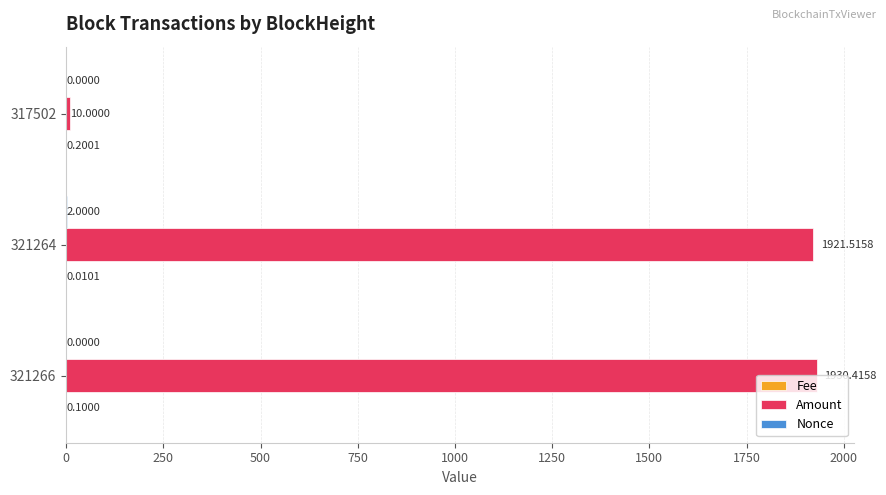

Which series has the largest total across all categories?

Amount